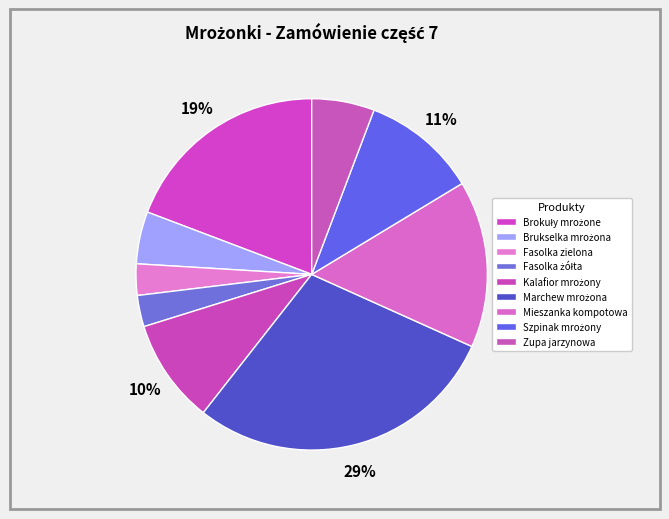

To the nearest percent, what is the average slice percentage?

11%